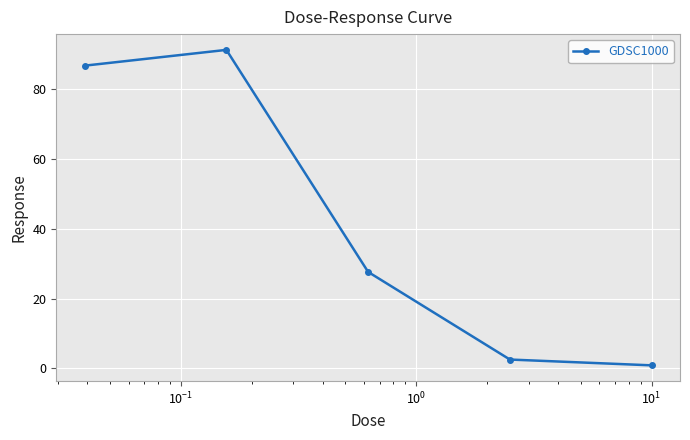

How many points are higher than both their immediate neighbors (excluding endpoints)?

1